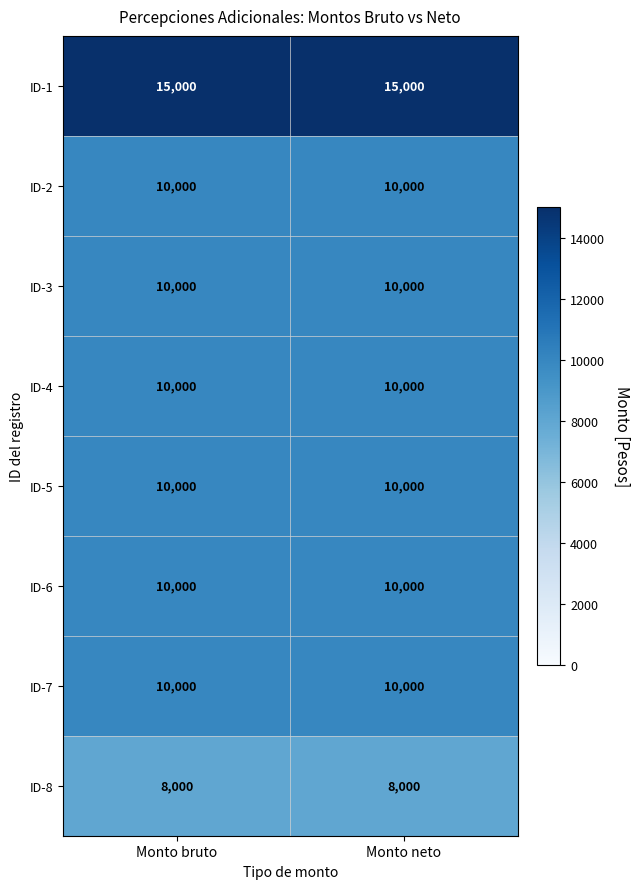

Count the number of categories in the chart.

2